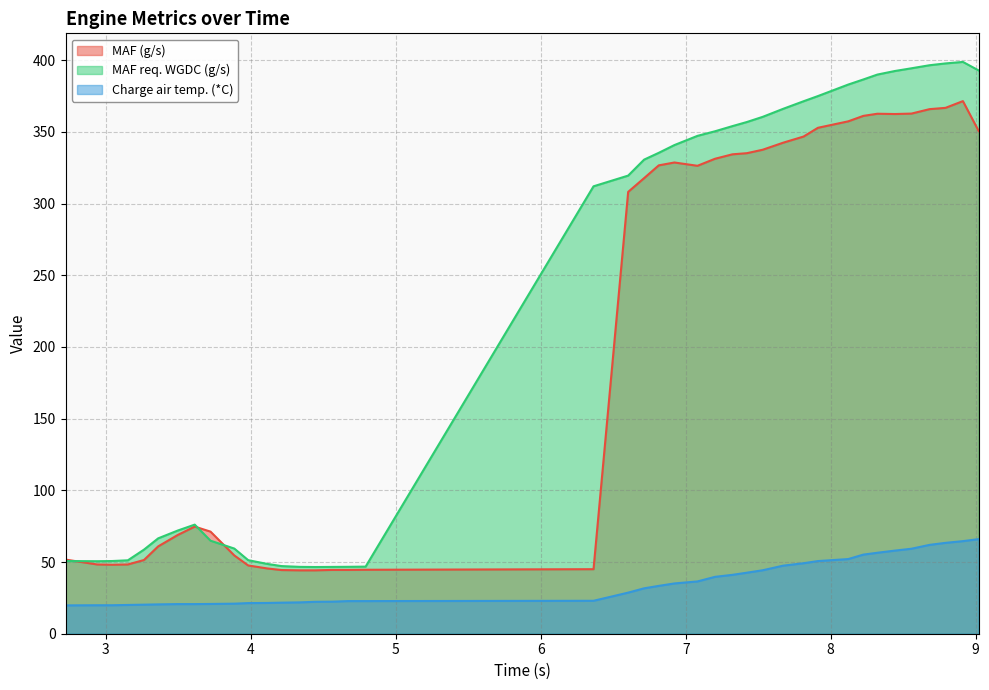

At 4.792, list the series in order from largest to smallest.

MAF req. WGDC (g/s), MAF (g/s), Charge air temp. (*C)